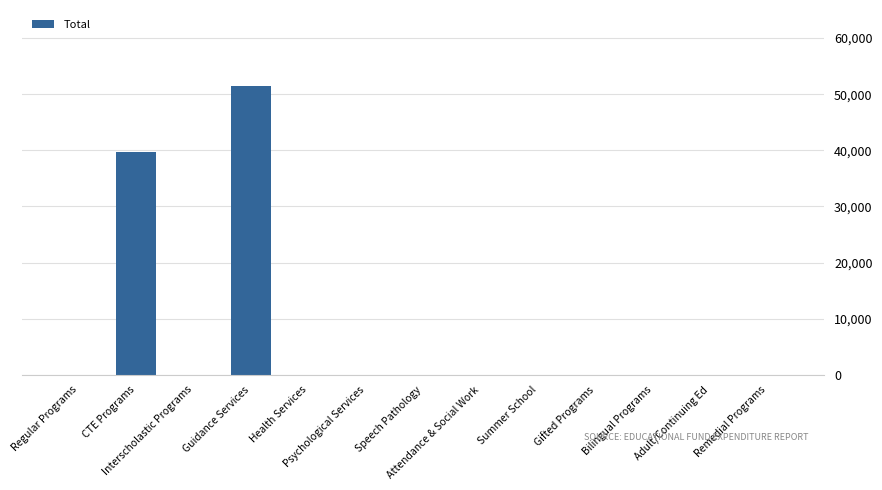

What is the maximum value shown in the chart?

51413